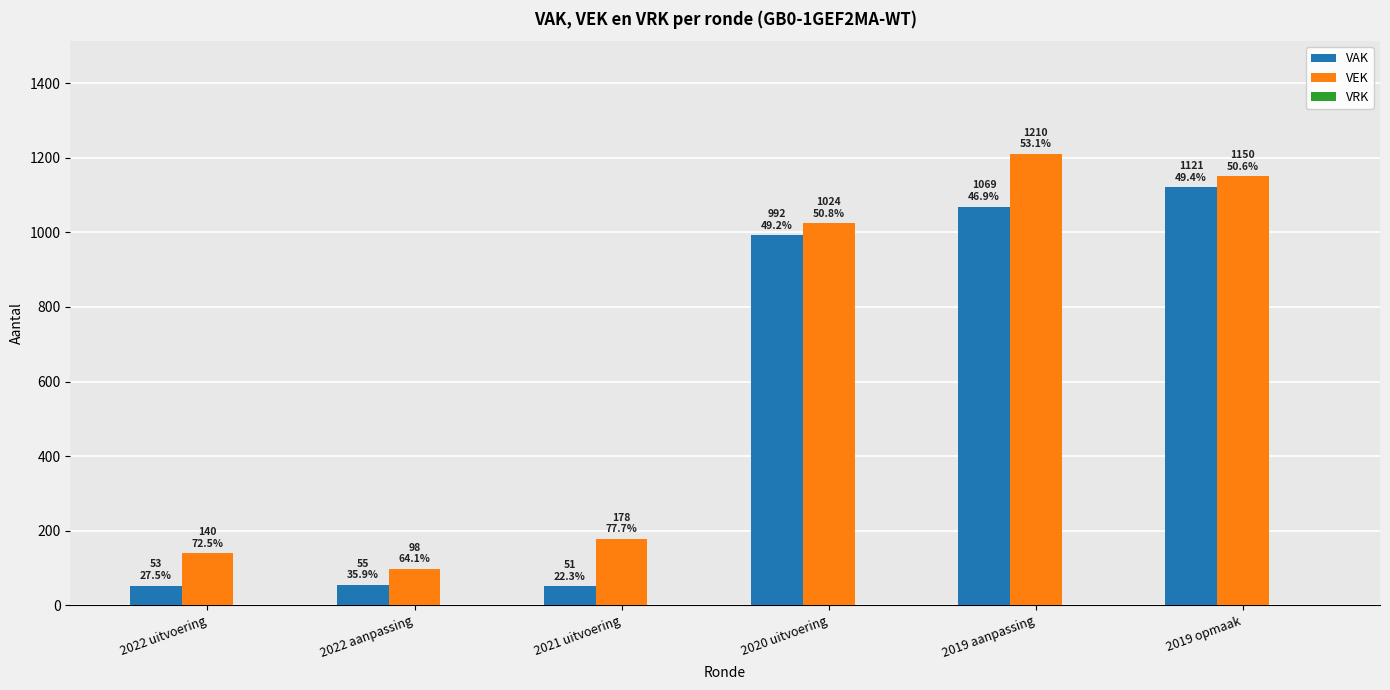

What is the greatest value displayed?

1210